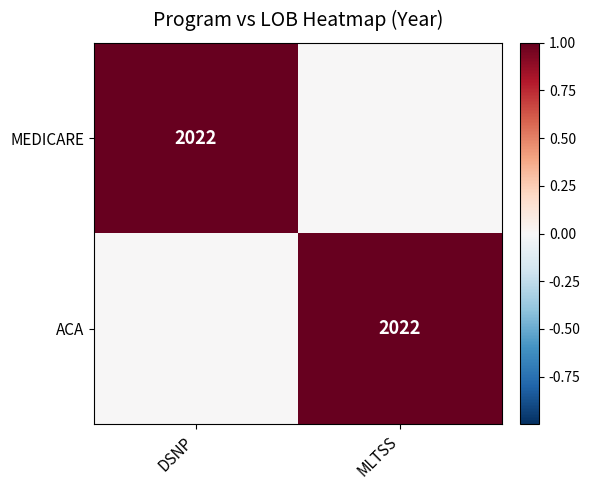

The value of MEDICARE at DSNP is 590. True or false?

False